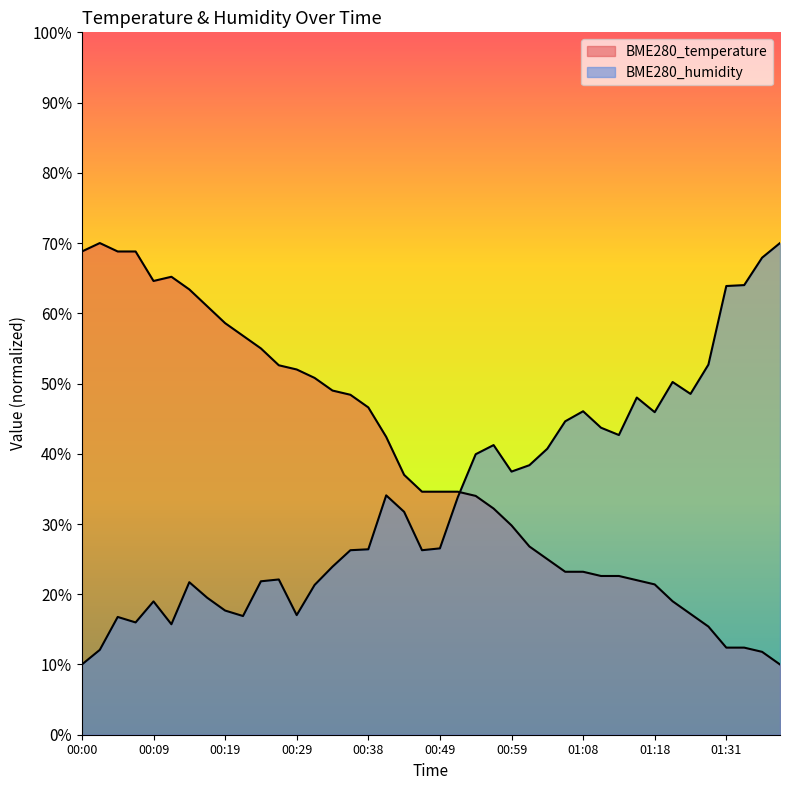

What value does the BME280_temperature series have at 01:33?

12.4